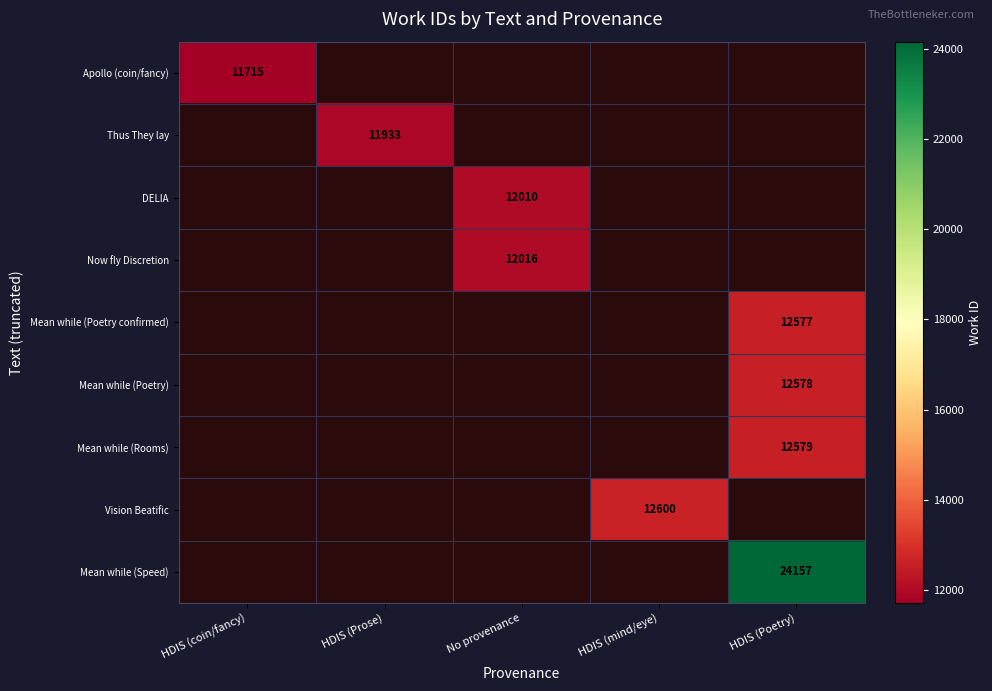

How many categories are shown in the chart?

5